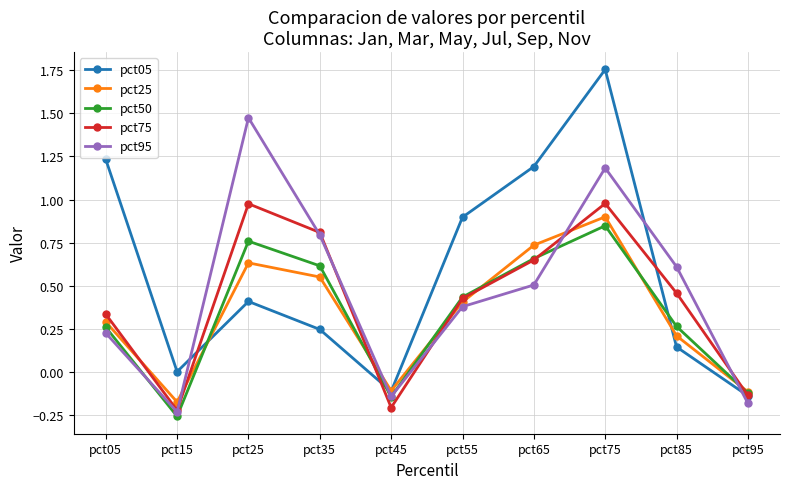

The pct75 series shows 0.1 at pct05. True or false?

False